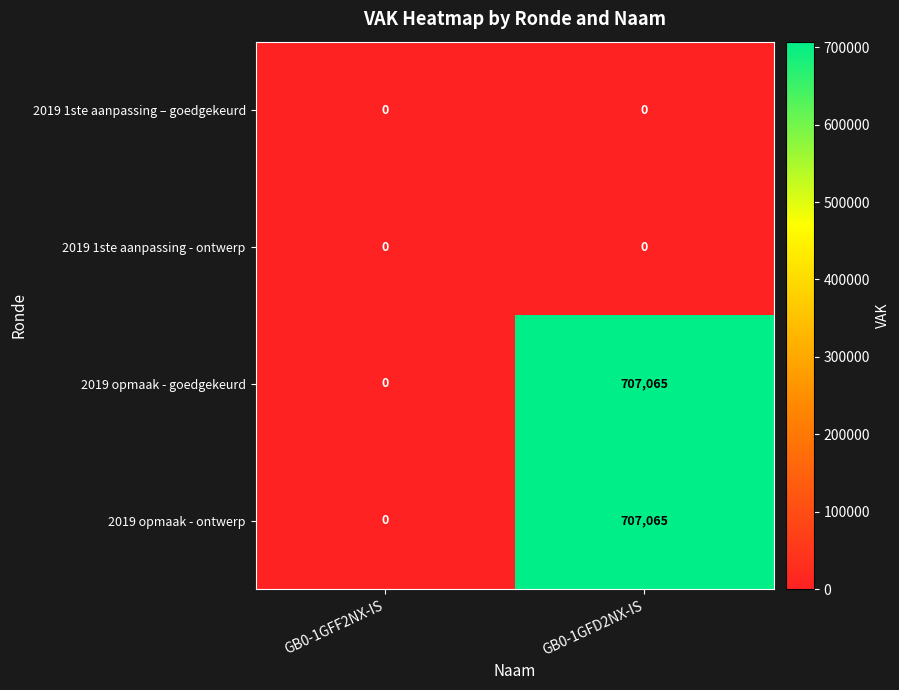

What is the difference between the 2019 opmaak - goedgekeurd values at GB0-1GFD2NX-IS and GB0-1GFF2NX-IS?

707065